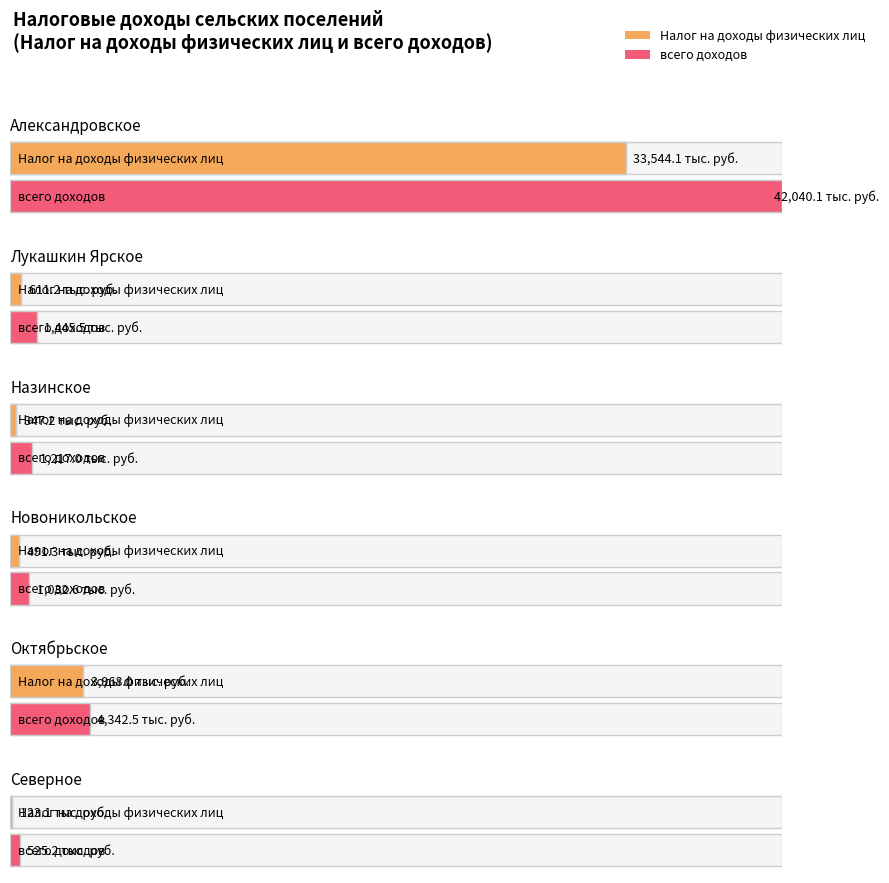

What is the lowest value of the Налог на доходы физических лиц series?

123.1